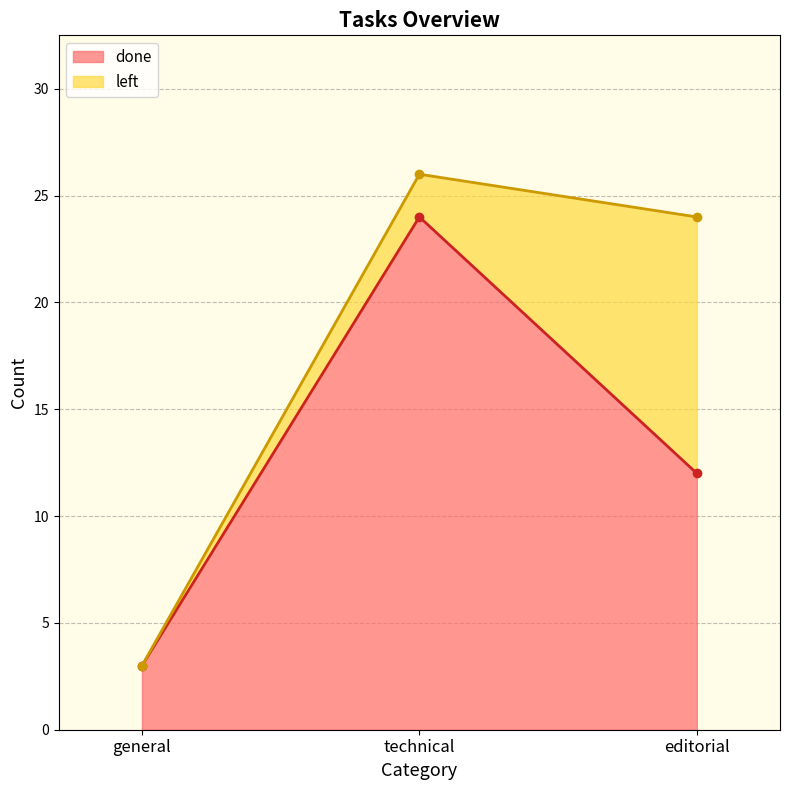

What is the value of the 3rd point from the left?

12